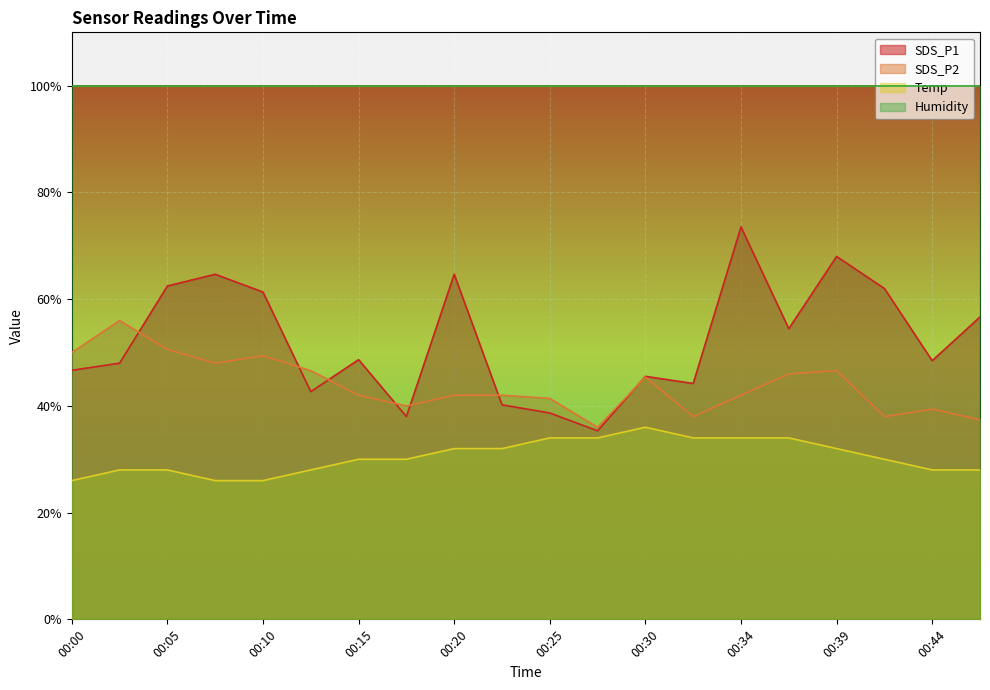

What is the greatest value displayed?

99.9